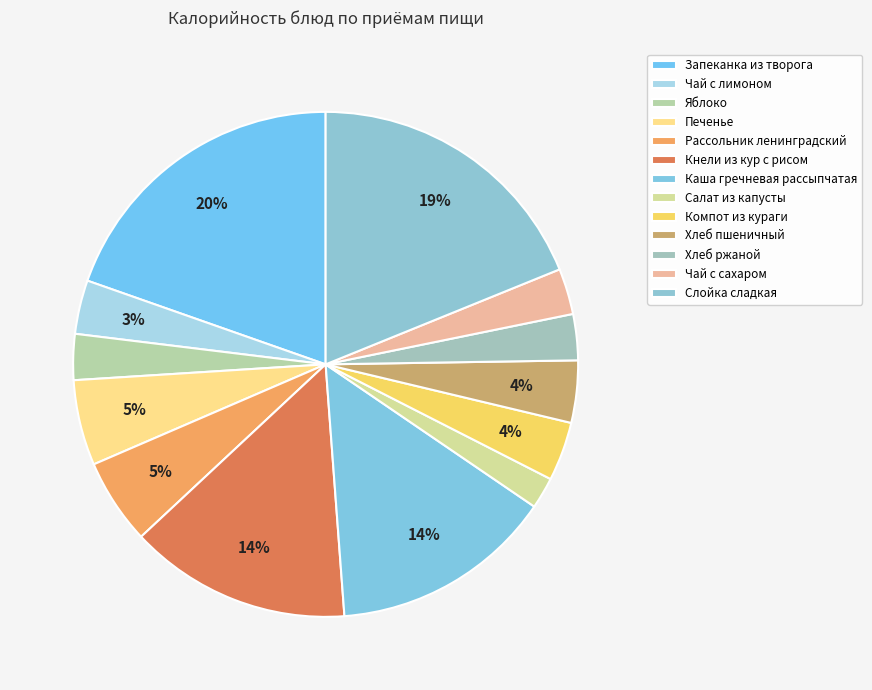

How many segments does this pie chart have?

13